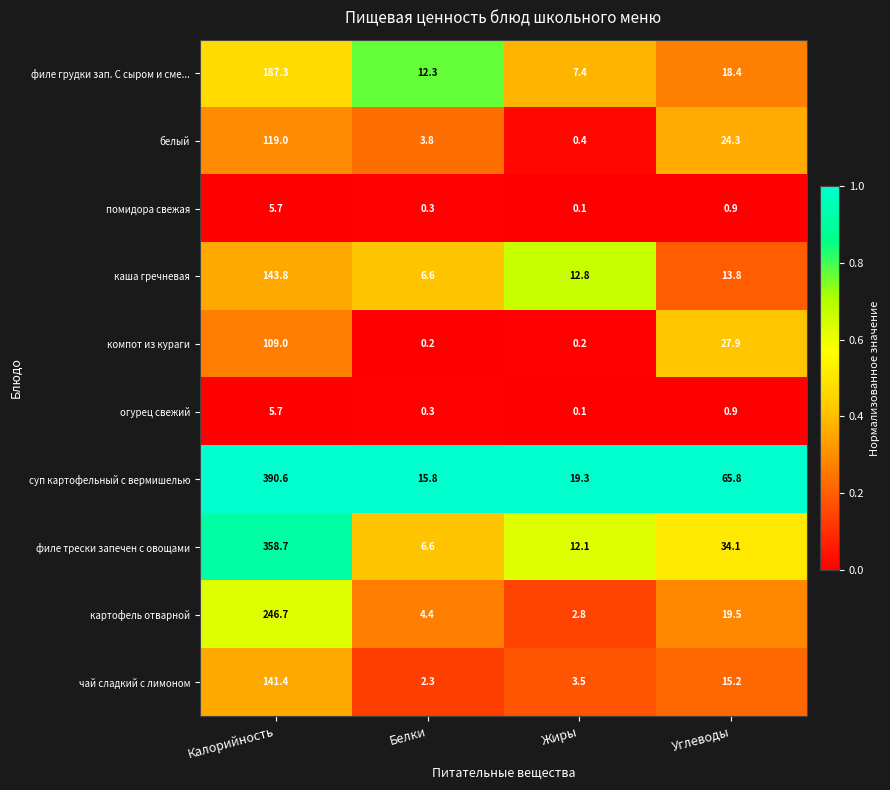

At which label does филе трески запечен с овощами first exceed 34?

Калорийность